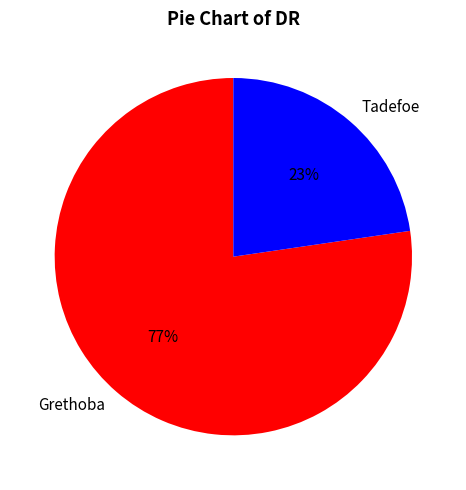

True or false: Tadefoe accounts for 16% of the total.

False